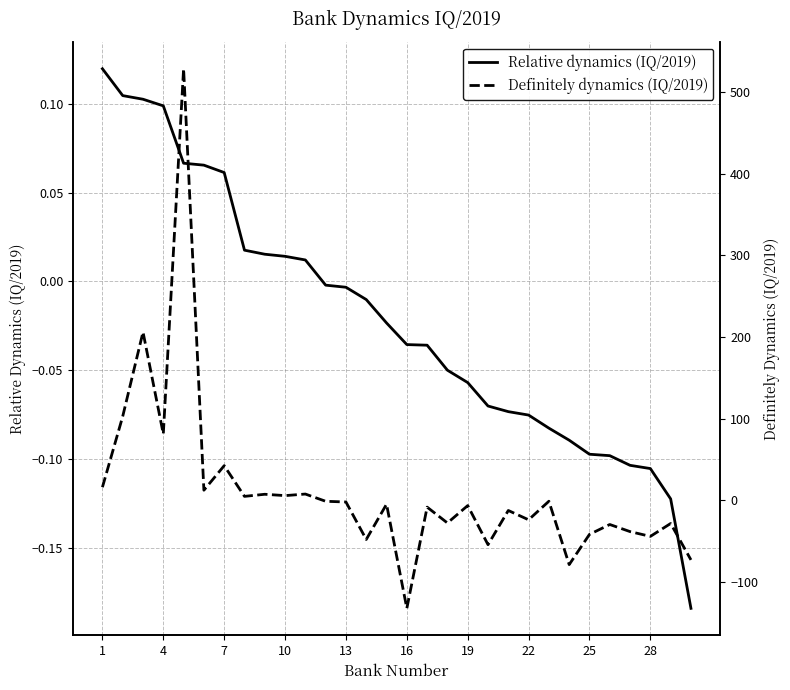

What is the sum of the Relative dynamics (IQ/2019) values at 22 and 25?

-0.2